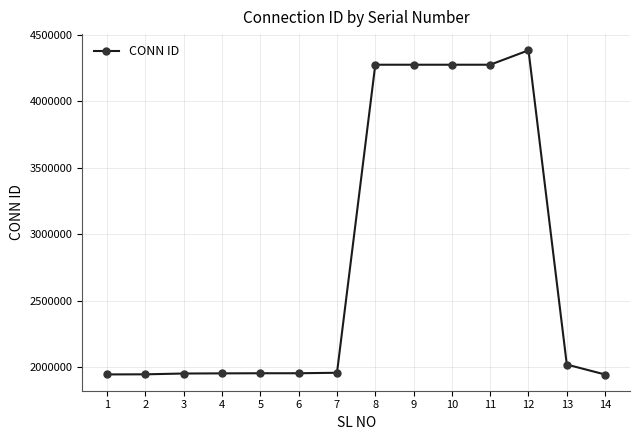

What is the sum of all values?

39123598